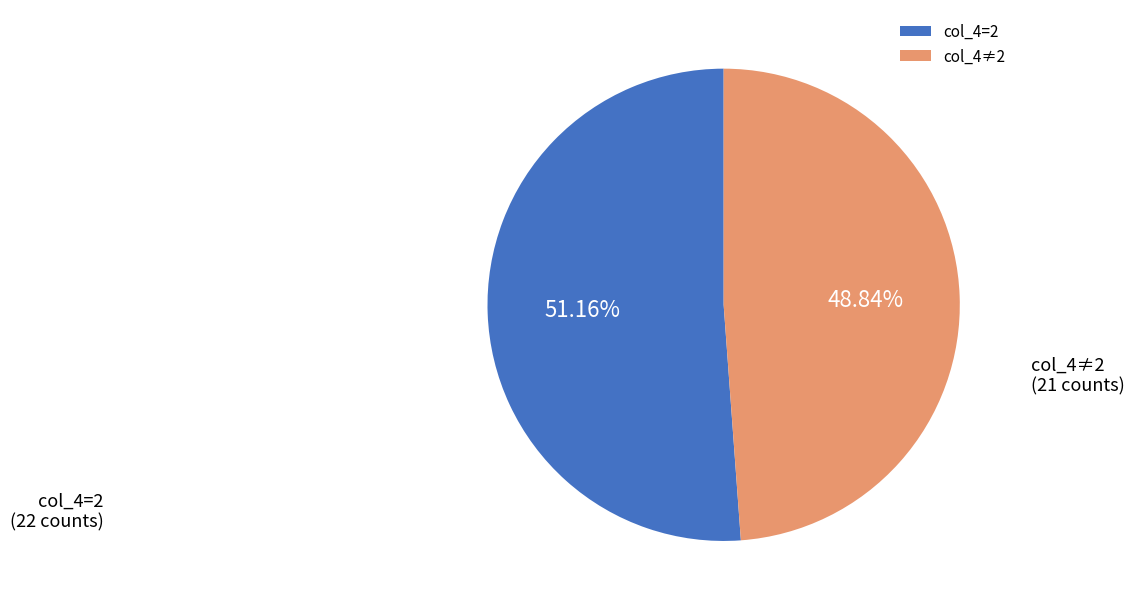

Which has a higher value, col_4=2 or col_4≠2?

col_4=2